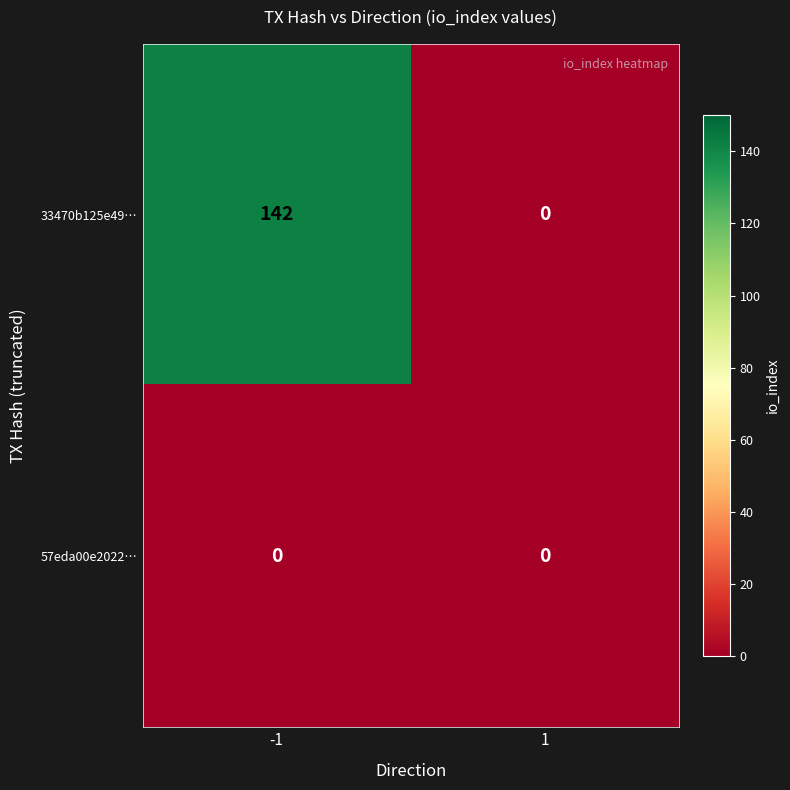

Reading right to left, transcribe all the data shown in this chart.

33470b125e49…: 0	142
57eda00e2022…: 0	0